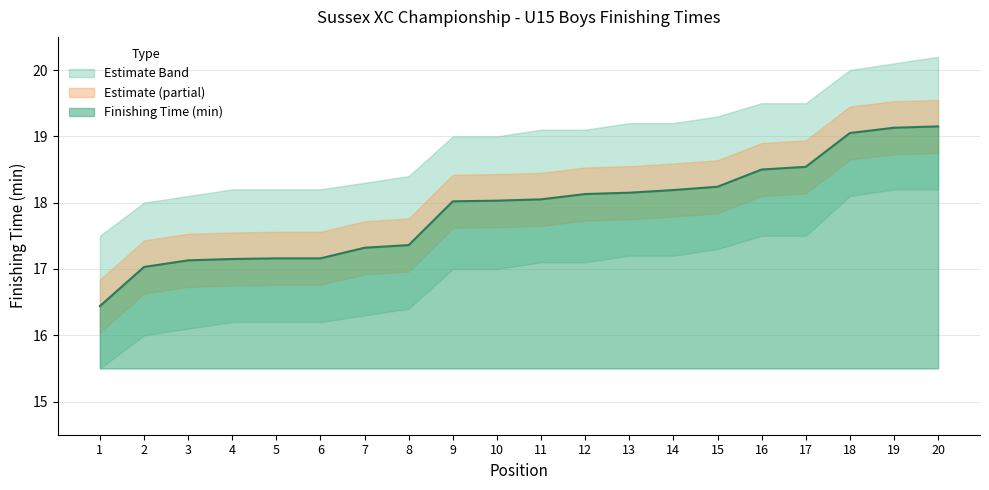

What is the sum of the Finishing Time (min) values at 17 and 7?

35.9